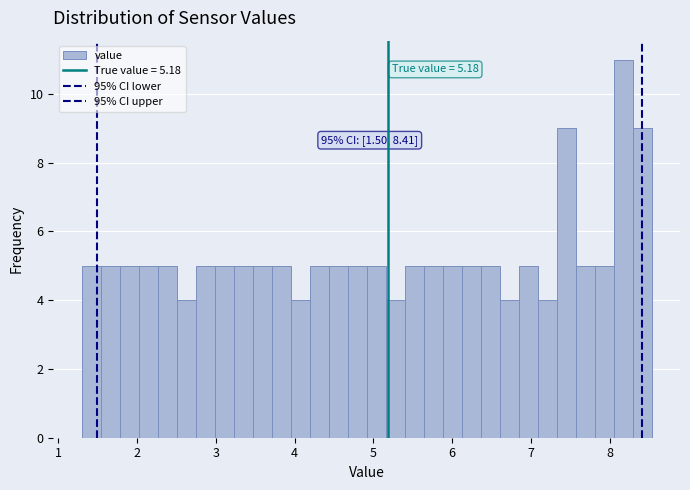

Around what value on the x-axis is the tallest bar? Give the approximate position of its centre, as read against the axis.

8.2